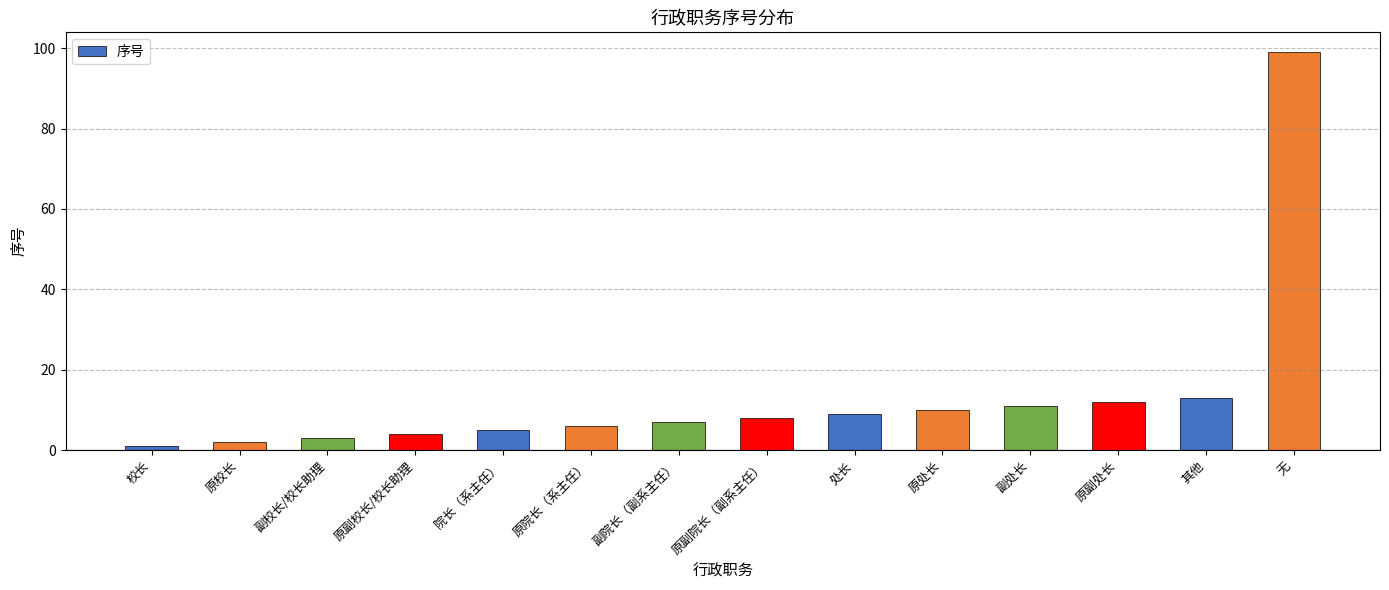

What position from the right is 无?

1